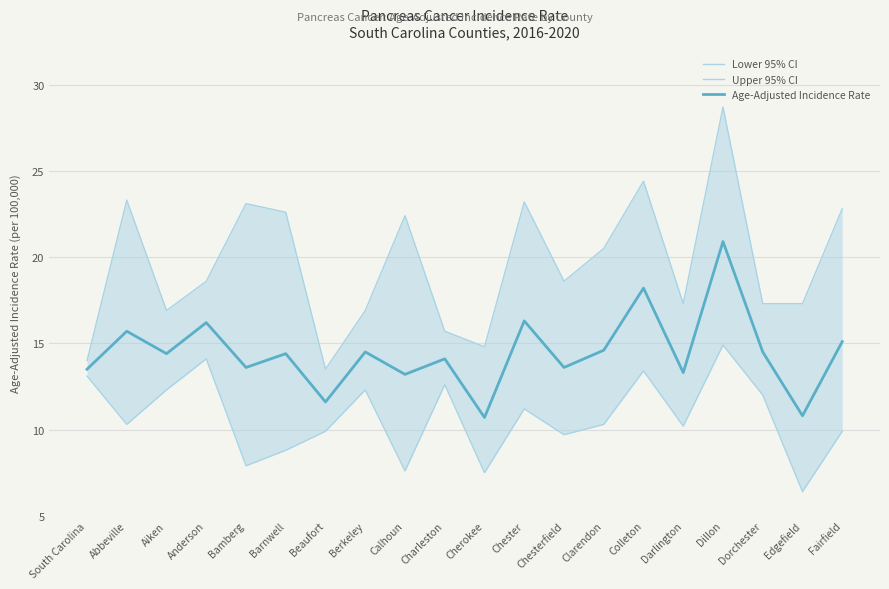

Where does the Lower 95% CI series first go above 10?

South Carolina